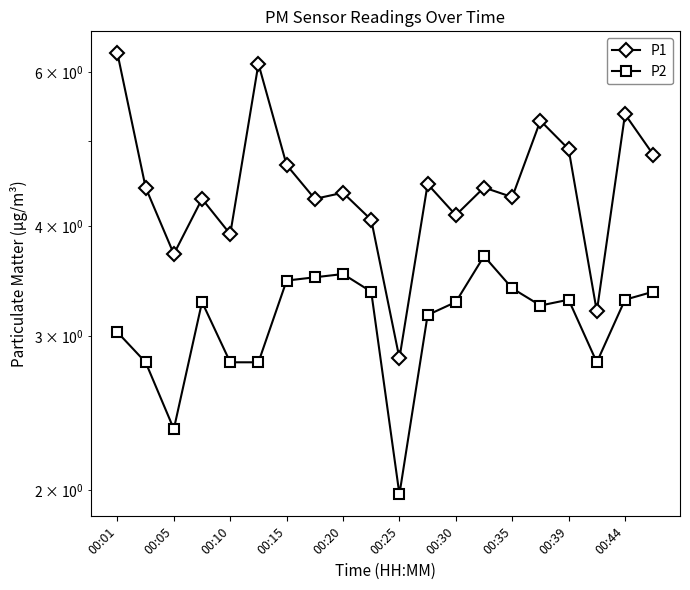

True or false: P1 and P2 intersect in this chart.

False